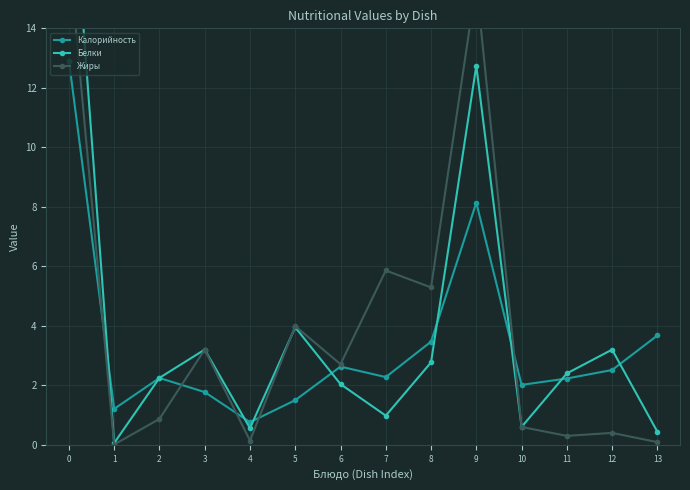

What is the value of the Калорийность point at the 13th from the left?

2.5